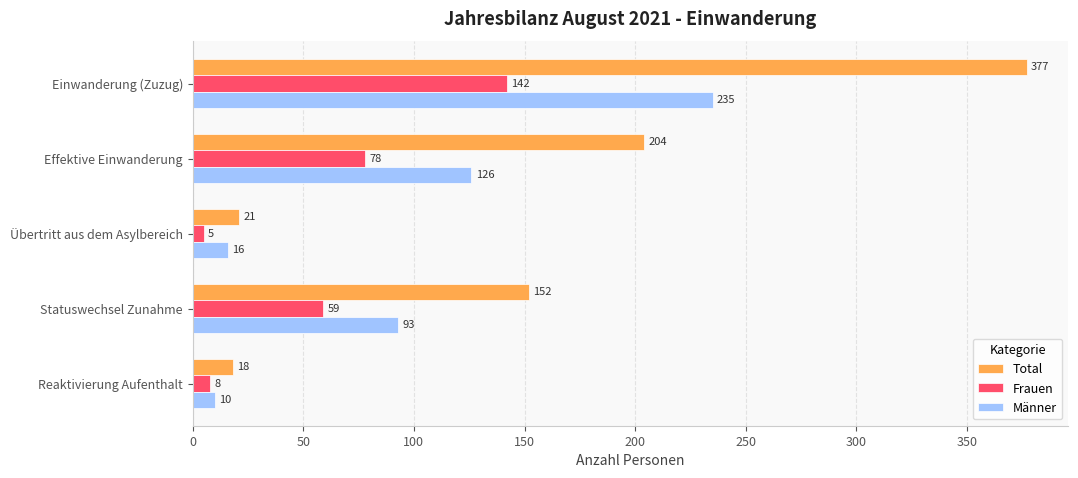

Rank the categories by Total value from highest to lowest.

Einwanderung (Zuzug), Effektive Einwanderung, Statuswechsel Zunahme, Übertritt aus dem Asylbereich, Reaktivierung Aufenthalt